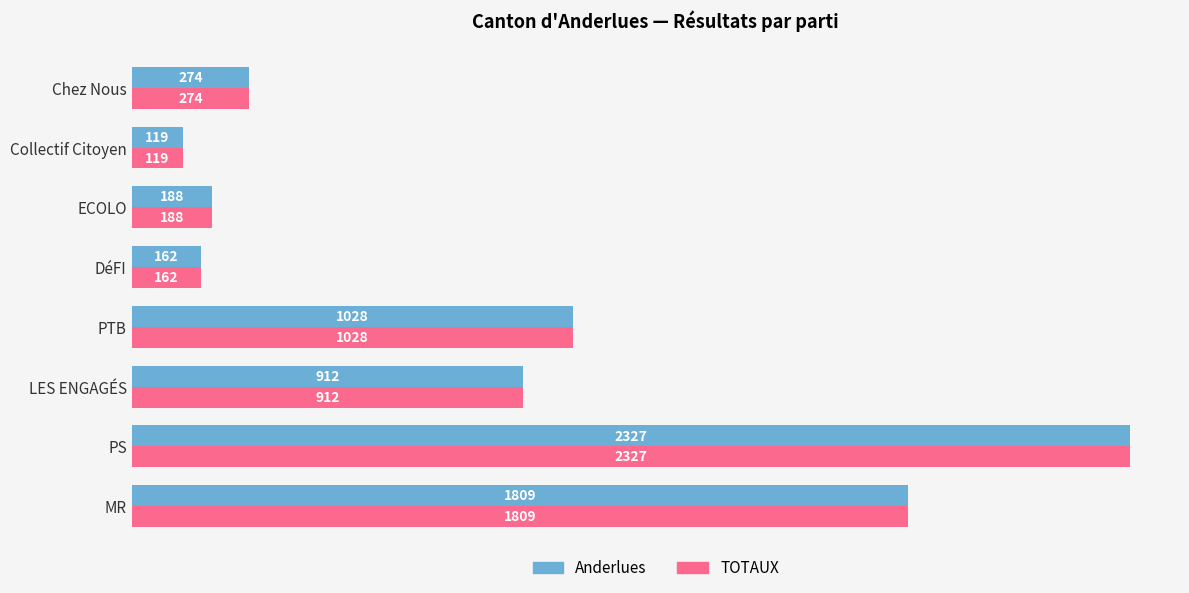

Rank the categories by TOTAUX value from highest to lowest.

PS, MR, PTB, LES ENGAGÉS, Chez Nous, ECOLO, DéFI, Collectif Citoyen